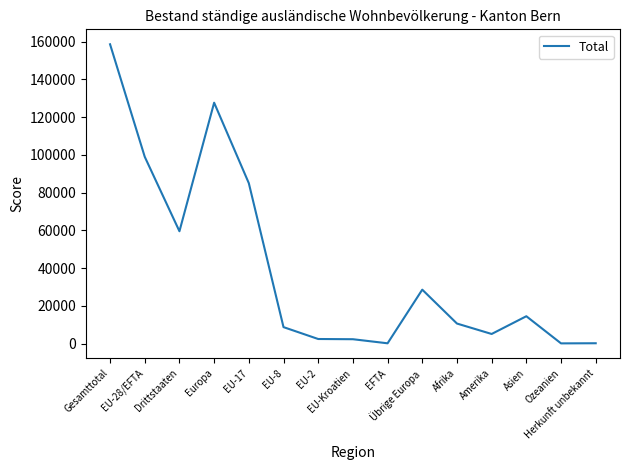

How many values are below 10705?

7